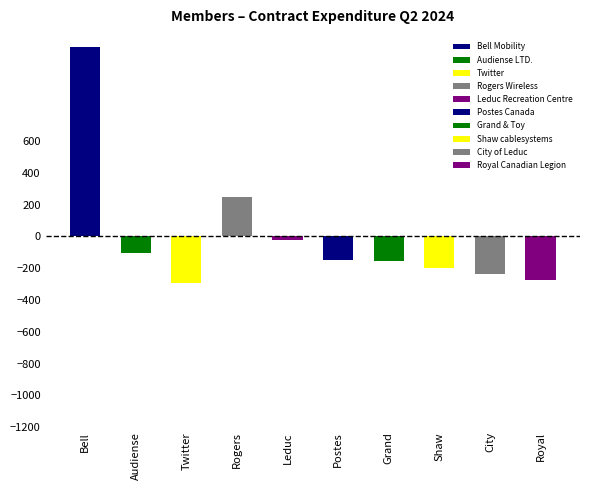

How many series are shown in this chart?

1